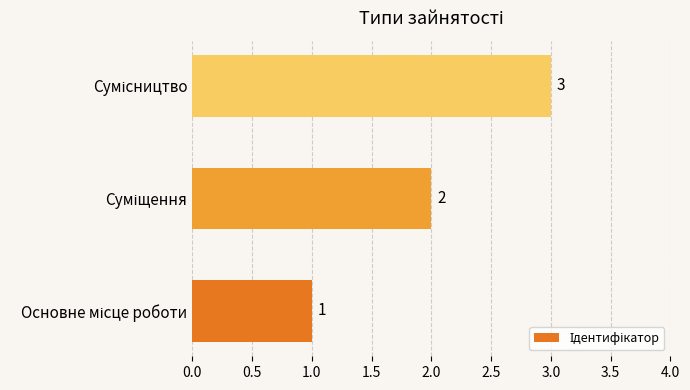

What is the sum of all values?

6